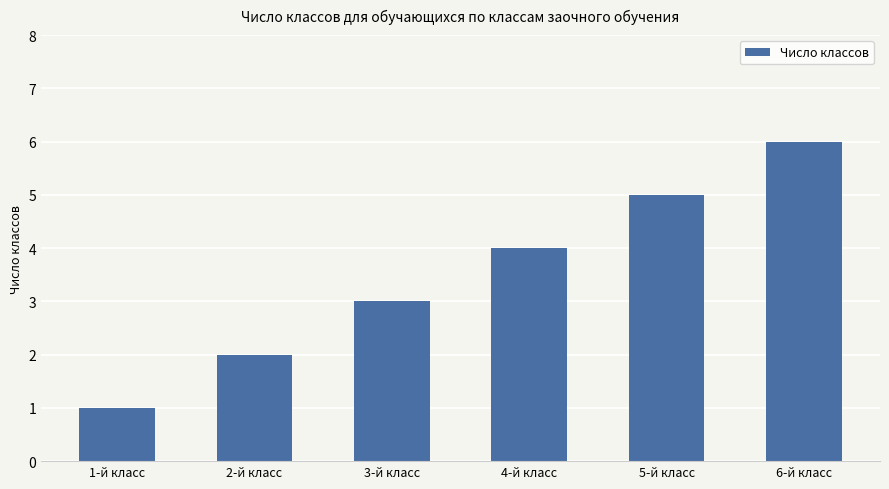

Are the bars horizontal?

No